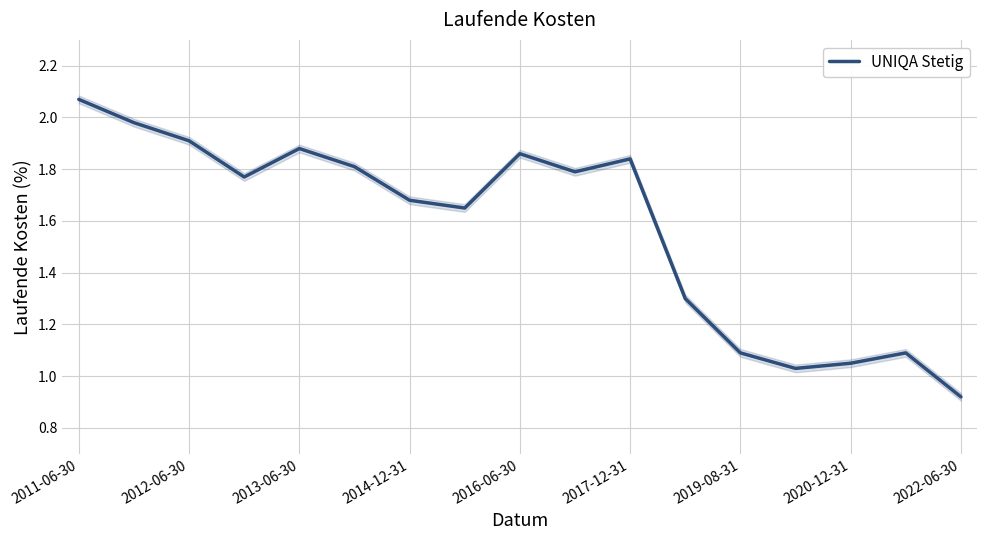

Where does the UNIQA Stetig series first go above 1?

2011-06-30